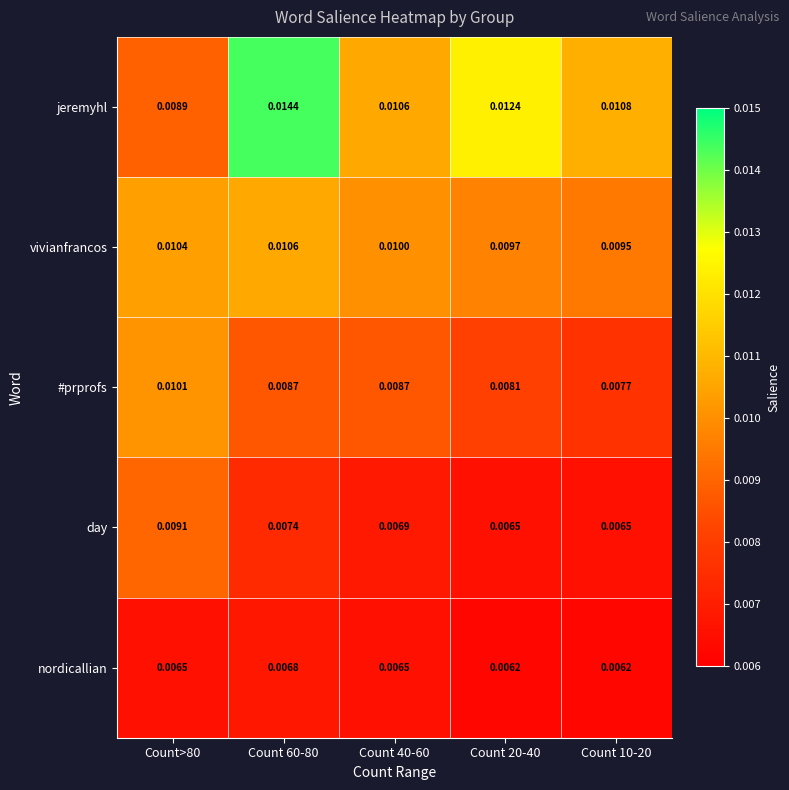

At which category is the sum across all series the highest?

Count 60-80